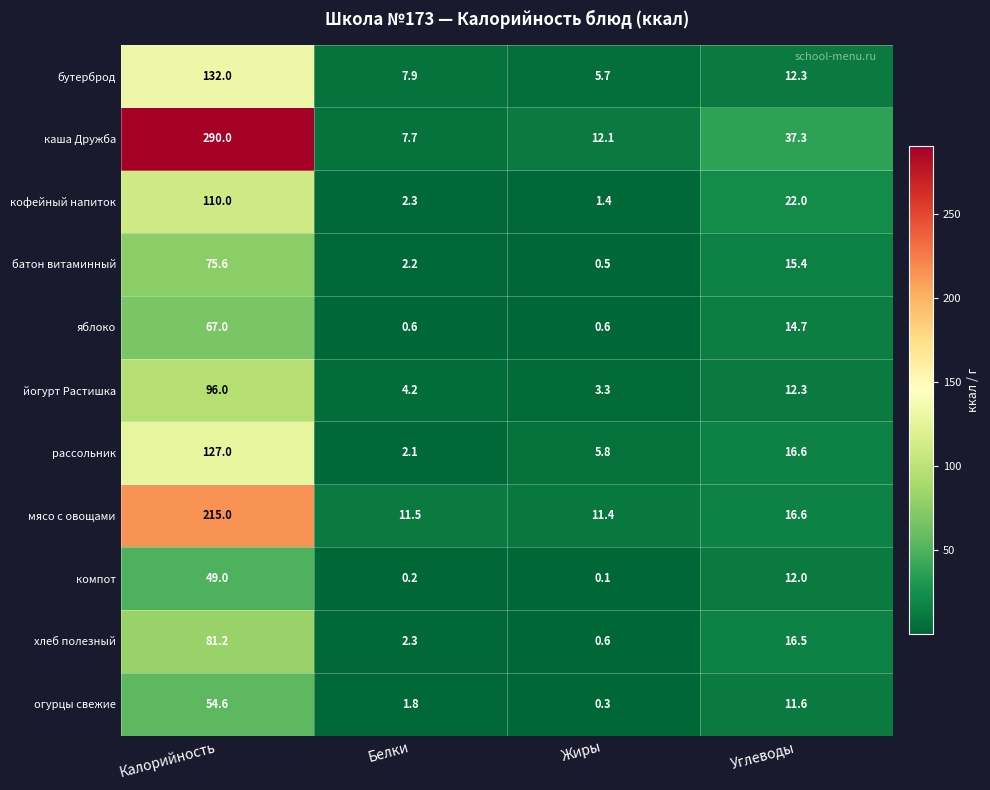

How many categories are shown in the chart?

4